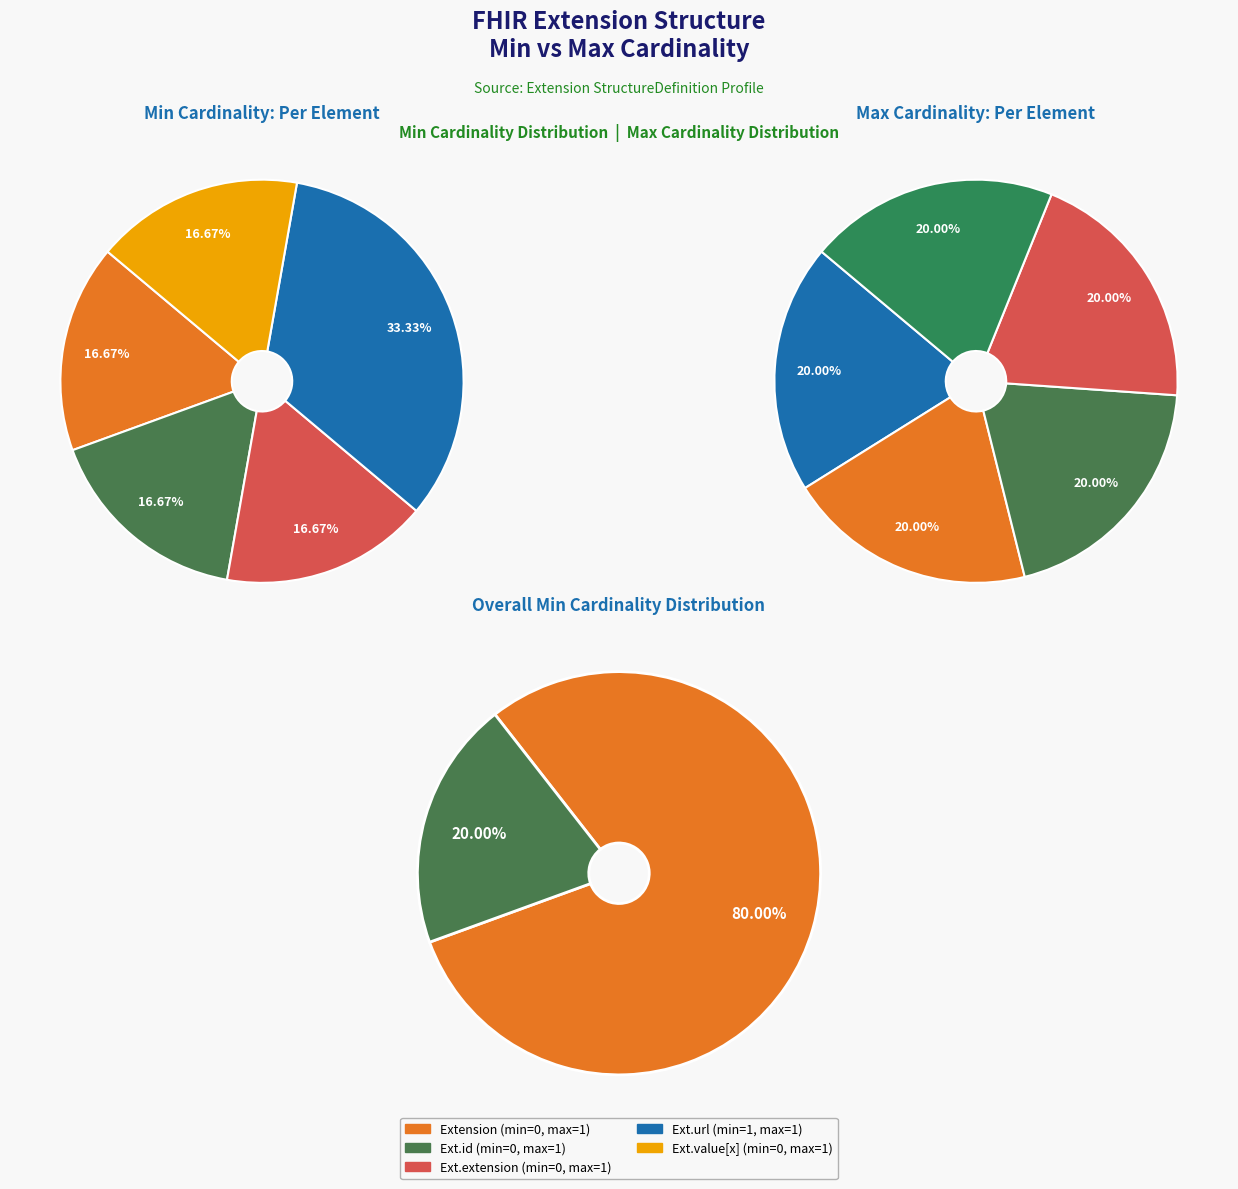

Is the sum of Extension and Extension.id greater than half?

No